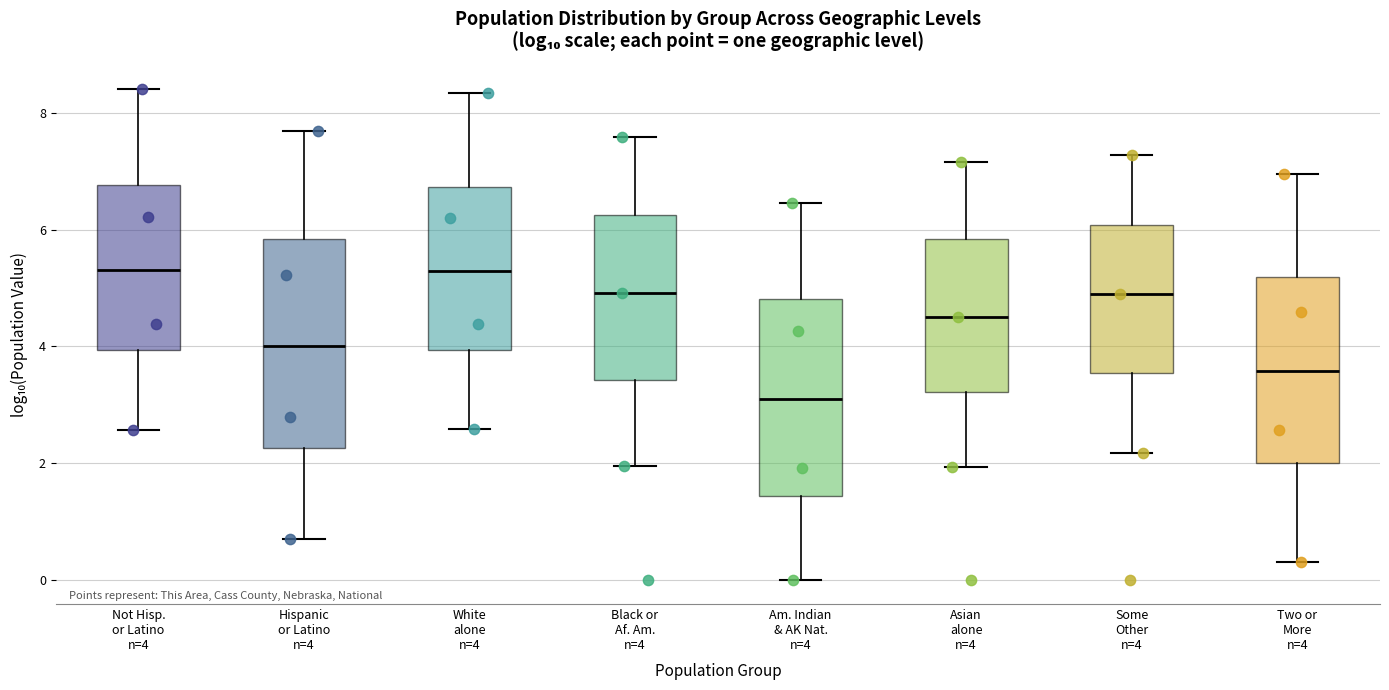

Reading left to right, read every box against the y-axis: the position of its median line, the range the box covers, and the ends of its whiskers. The values are not printed on the chart, so give them approximately, as read against the axis.

Not Hisp. or Latino n=4: median 5.4, box 4.0 to 6.8, whiskers 2.6 to 8.4
Hispanic or Latino n=4: median 4.0, box 2.2 to 5.8, whiskers 0.6 to 7.8
White alone n=4: median 5.2, box 4.0 to 6.8, whiskers 2.6 to 8.4
Black or Af. Am. n=4: median 5.0, box 3.4 to 6.2, whiskers 2.0 to 7.6
Am. Indian & AK Nat. n=4: median 3.0, box 1.4 to 4.8, whiskers 0.0 to 6.4
Asian alone n=4: median 4.6, box 3.2 to 5.8, whiskers 2.0 to 7.2
Some Other n=4: median 4.8, box 3.6 to 6.0, whiskers 2.2 to 7.2
Two or More n=4: median 3.6, box 2.0 to 5.2, whiskers 0.4 to 7.0